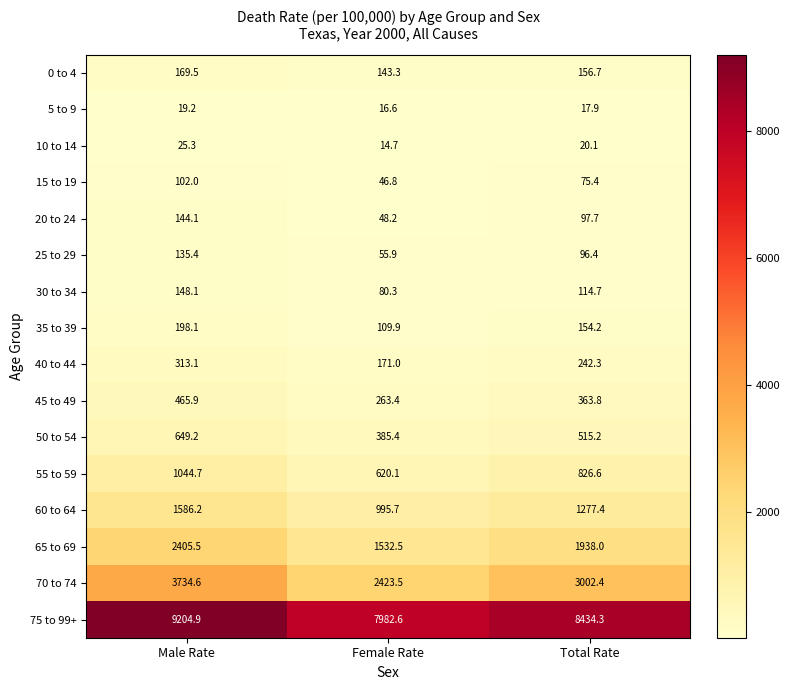

What is the sum of all 55 to 59 values?

2491.4